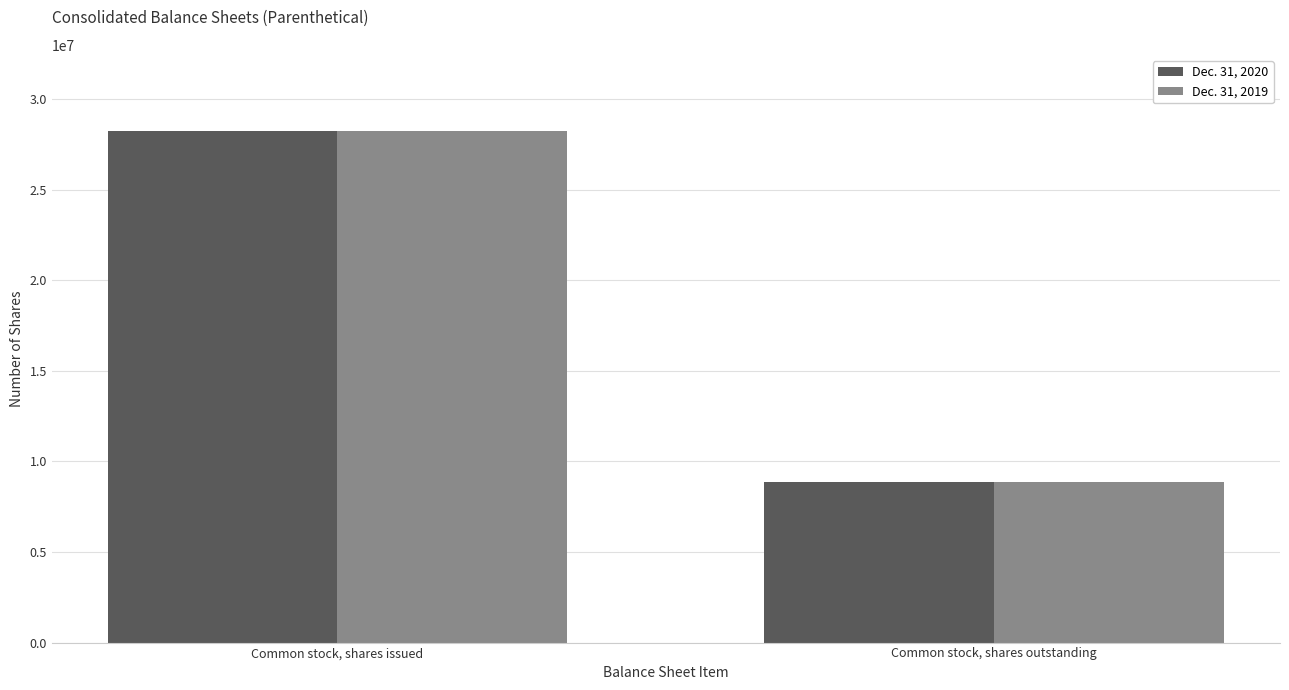

What is the total value across all series at Common stock, shares issued?

56407090